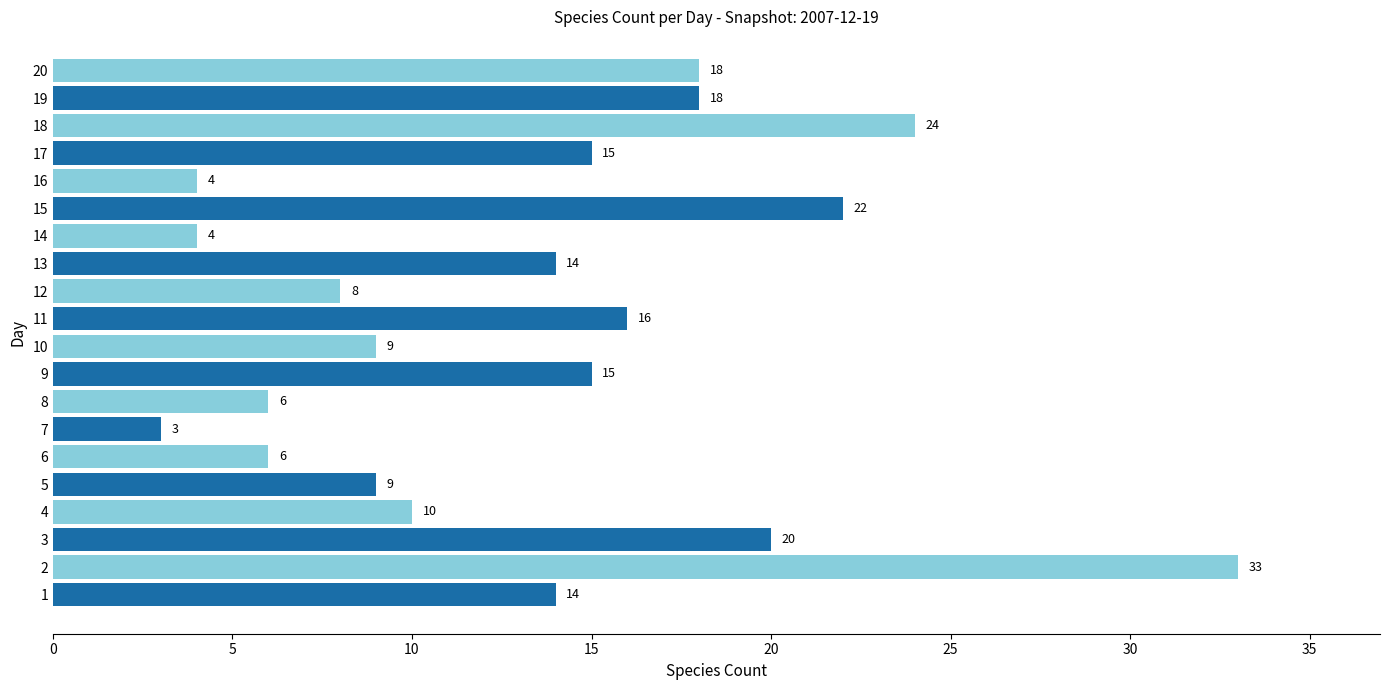

The value at 14 is 4. True or false?

True